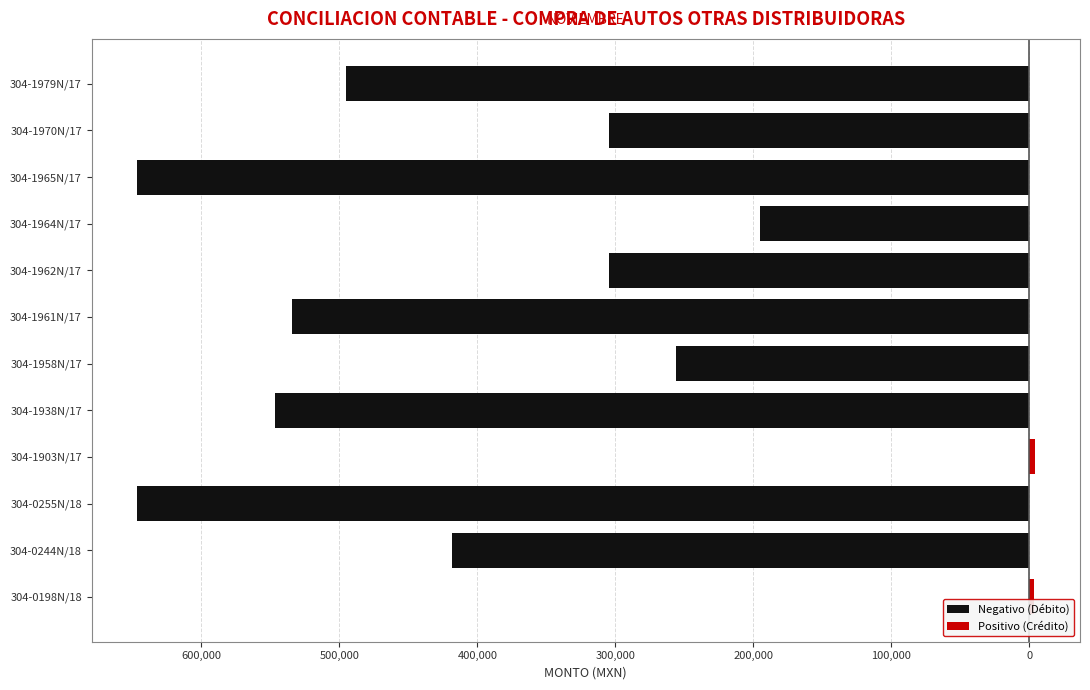

What is the sum of the Positivo (Crédito) values at 304-1979N/17 and 304-1903N/17?

4136.5